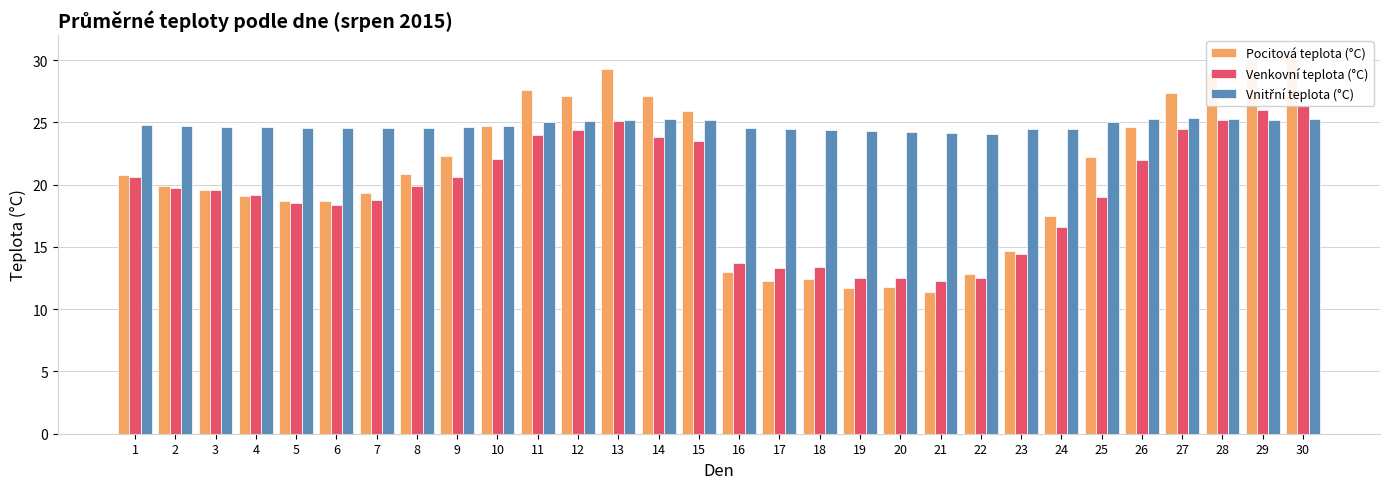

At which label does Vnitřní teplota (°C) reach its peak?

27